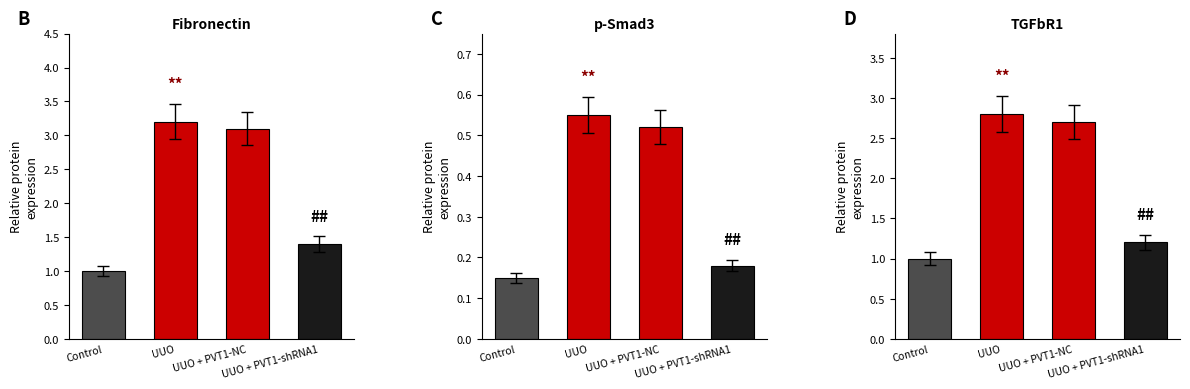

At UUO + PVT1-shRNA1, list the series in order from largest to smallest.

Fibronectin, TGFbR1, p-Smad3